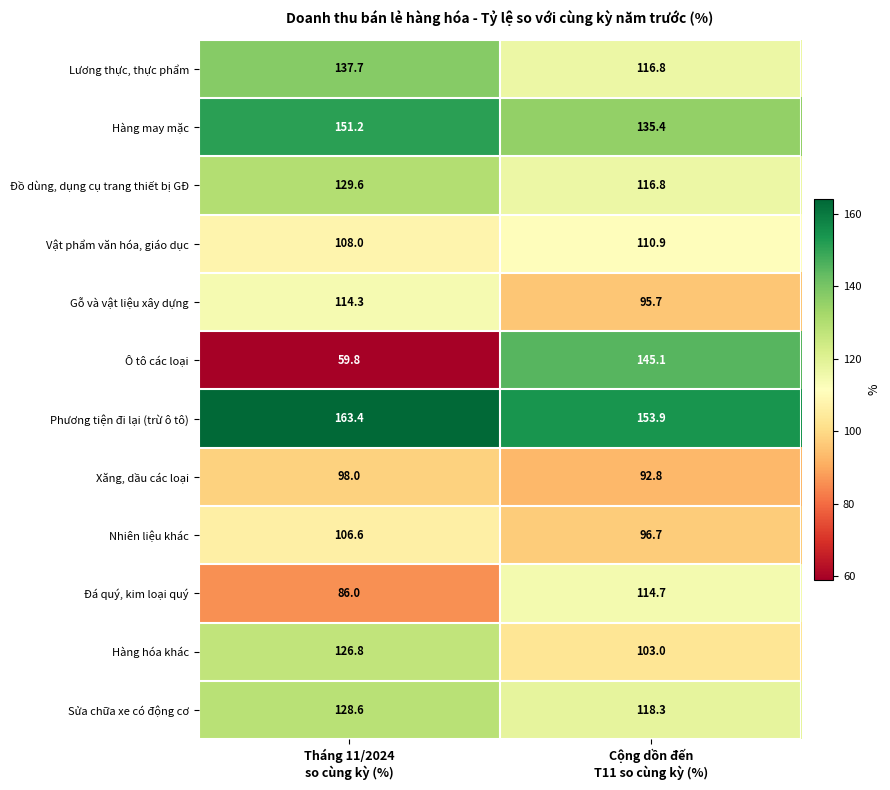

What is the difference between the maximum and minimum values in the Hàng hóa khác series?

23.8